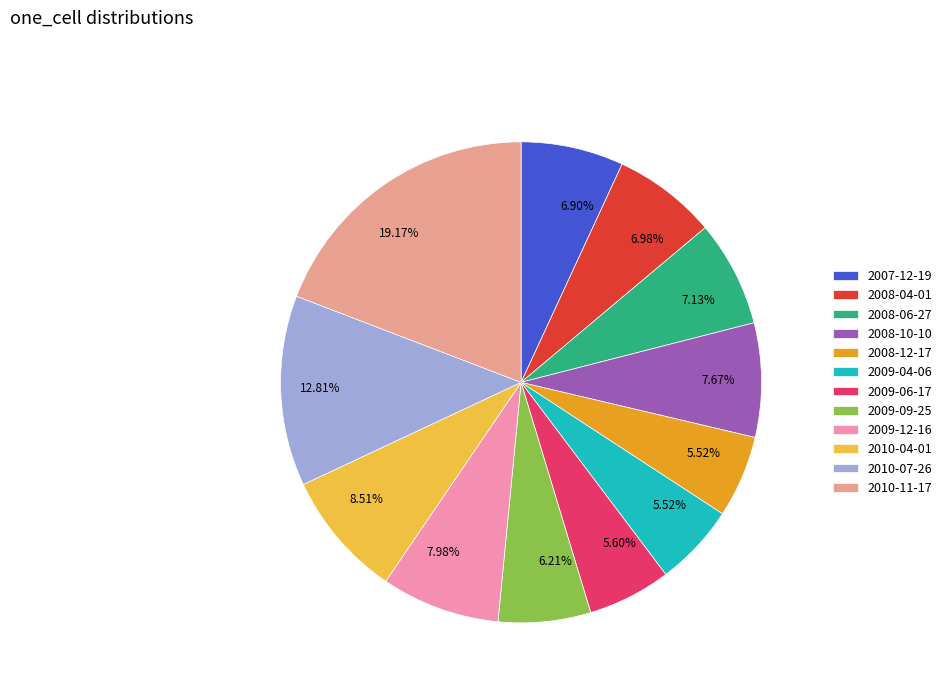

Count the number of slices in the pie.

12